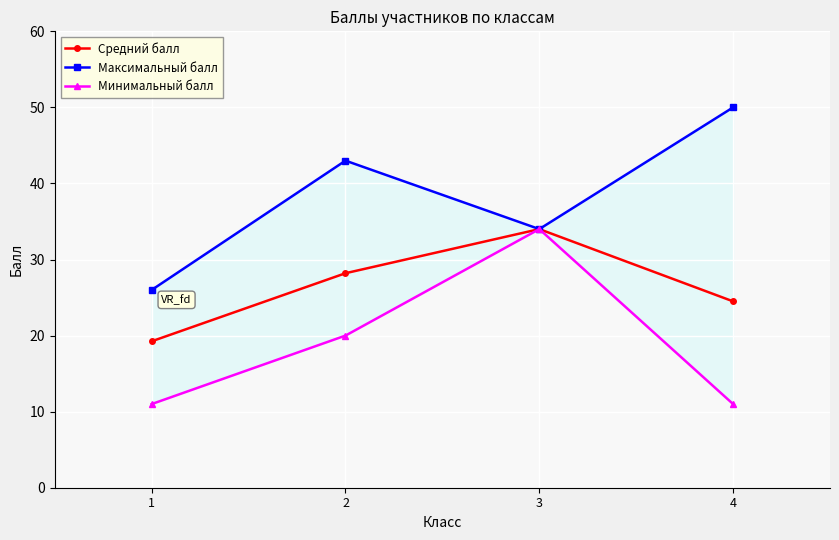

What are all the series names shown in the legend?

Средний балл, Максимальный балл, Минимальный балл